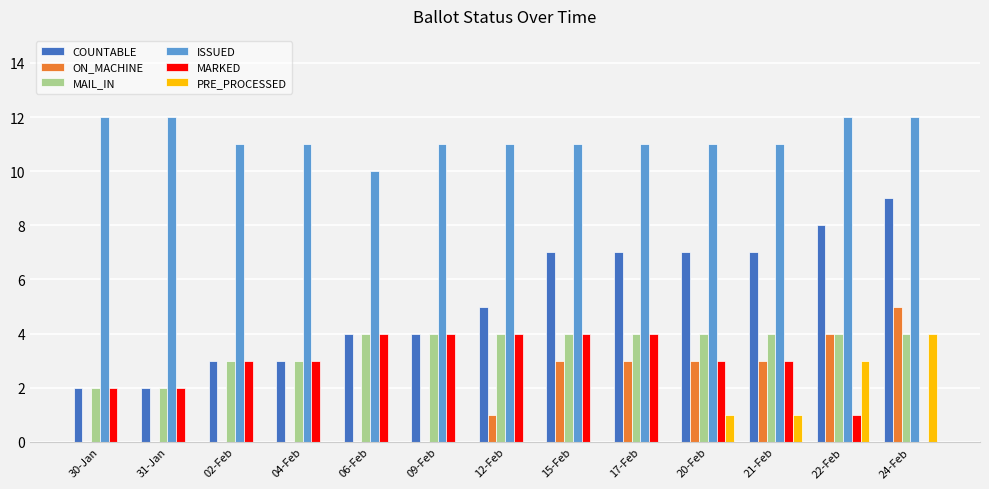

The value of ISSUED at 20-Feb is 11. True or false?

True